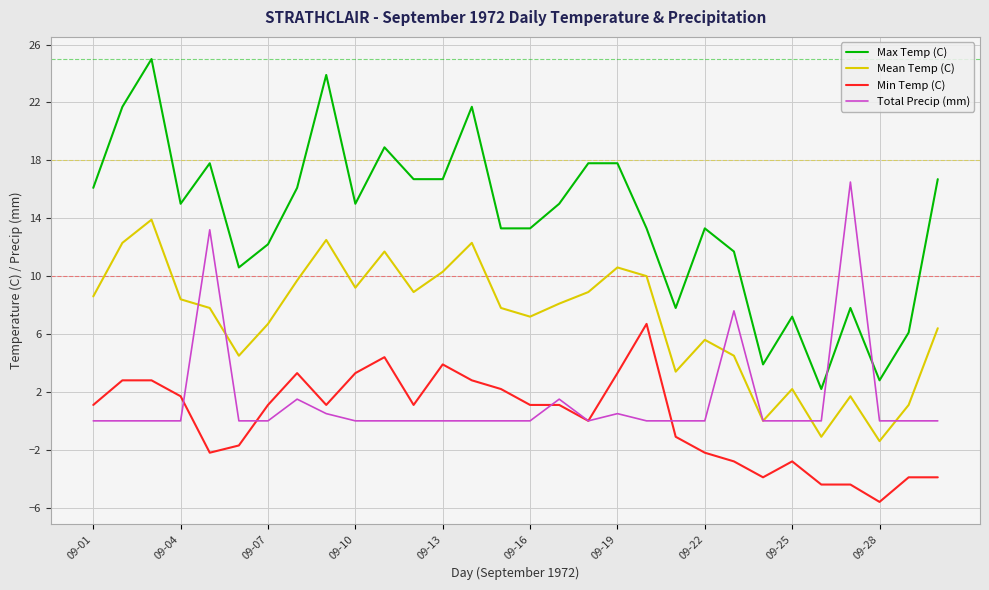

List the series in order of their peak value, lowest first.

Min Temp (C), Mean Temp (C), Total Precip (mm), Max Temp (C)